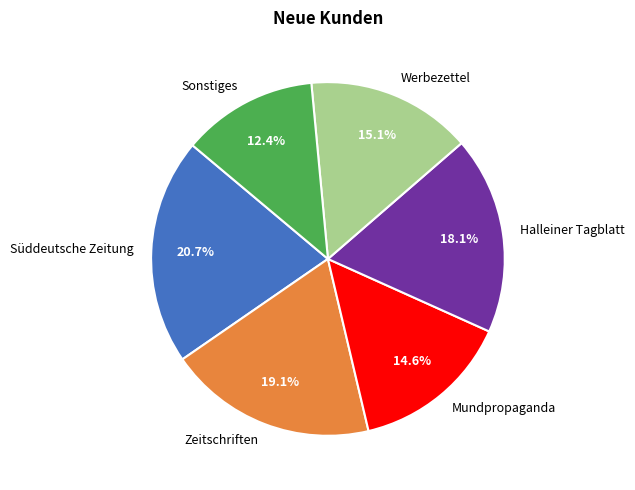

What percentage do Zeitschriften and Sonstiges together represent?

31.5%